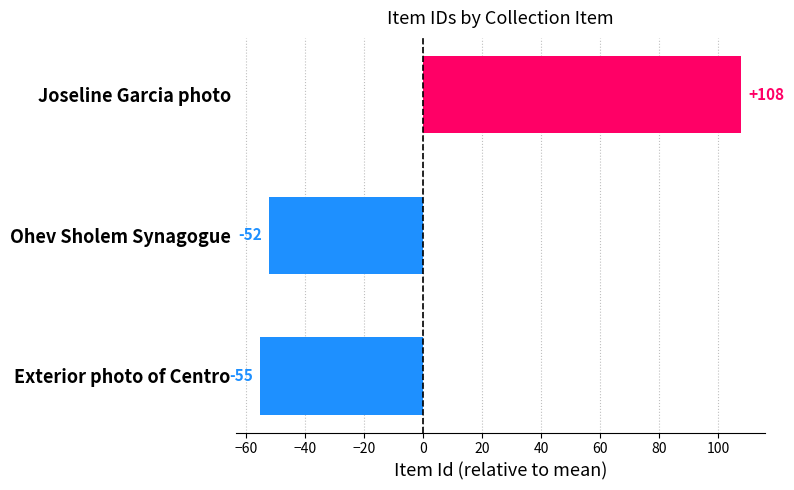

How many bars are there in total?

3